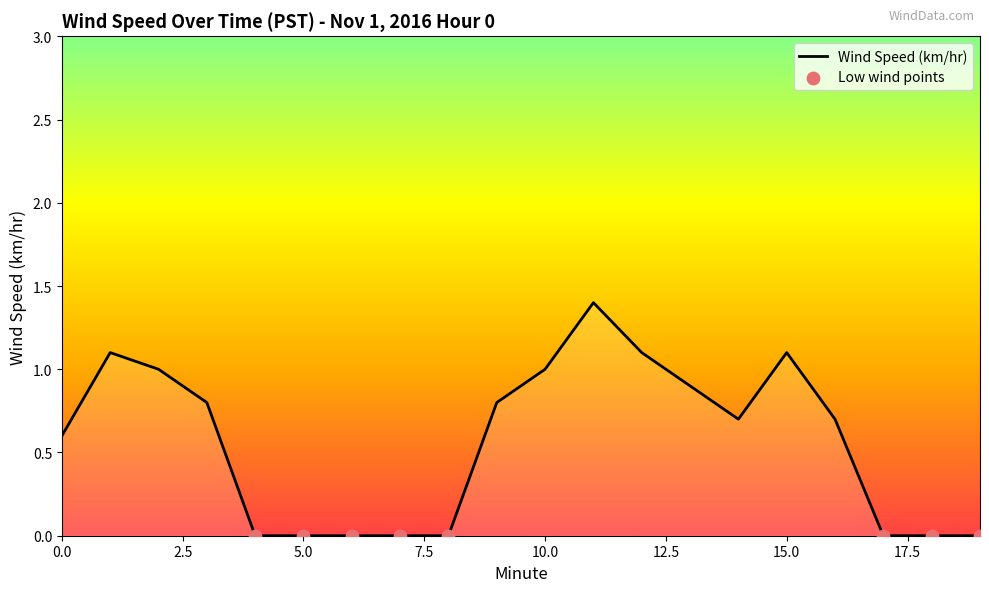

What is the greatest value displayed?

1.4